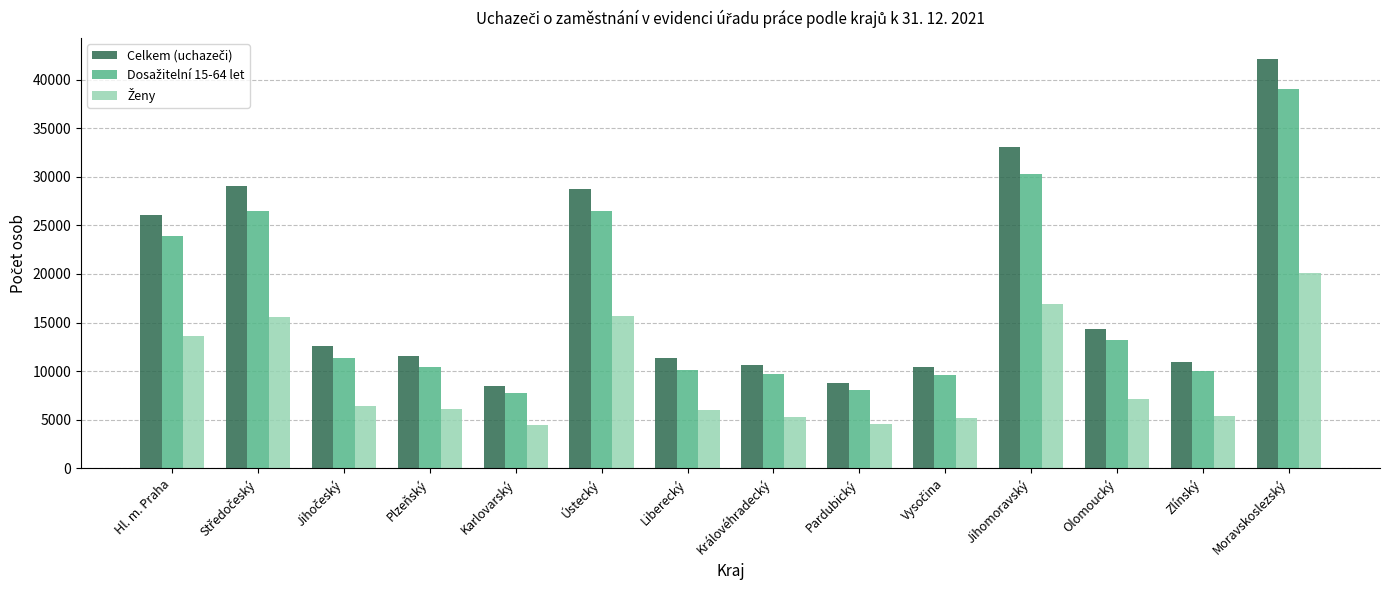

What position from the left is Královéhradecký?

8